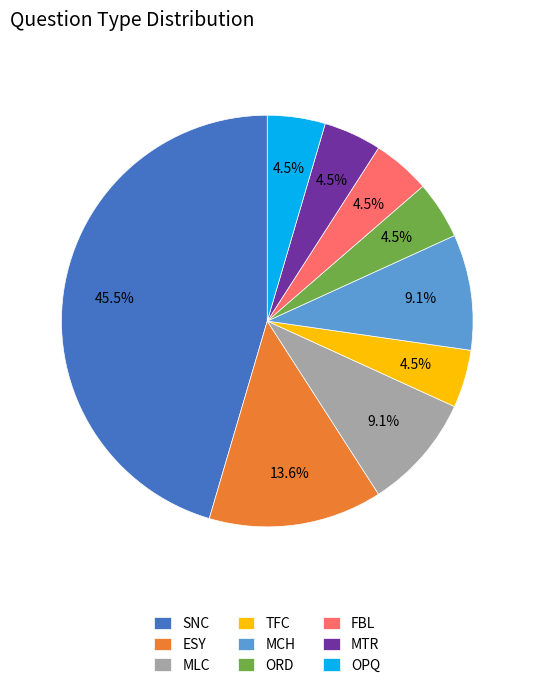

Approximately how many times larger is the value at MLC compared to OPQ?

2.0